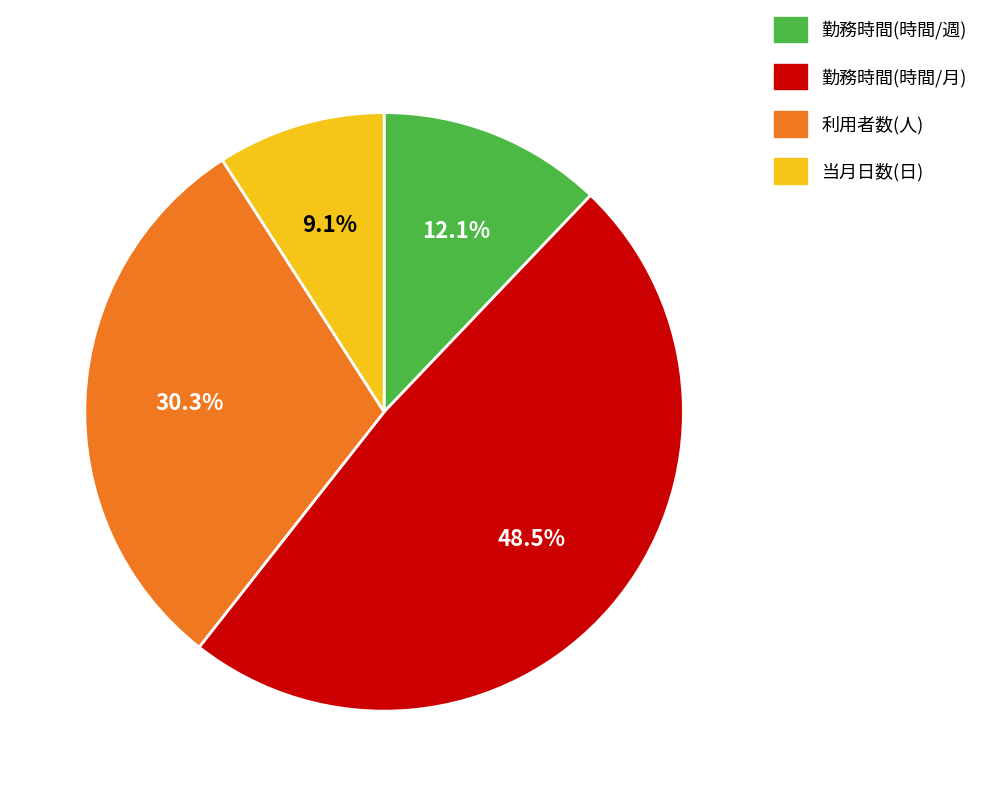

What portion of the pie excludes 勤務時間(時間/週)?

87.9%